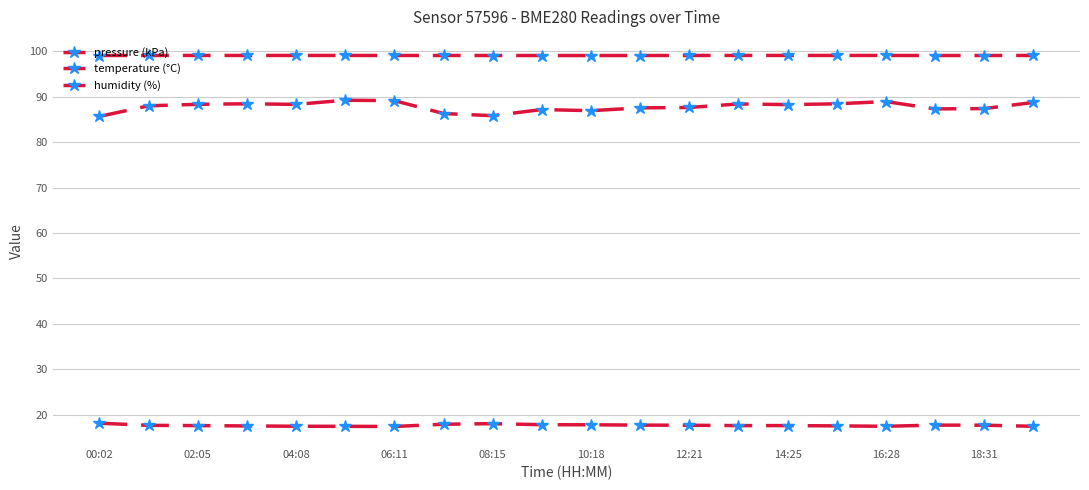

Rank the series by their maximum value, from lowest to highest.

temperature (°C), humidity (%), pressure (kPa)